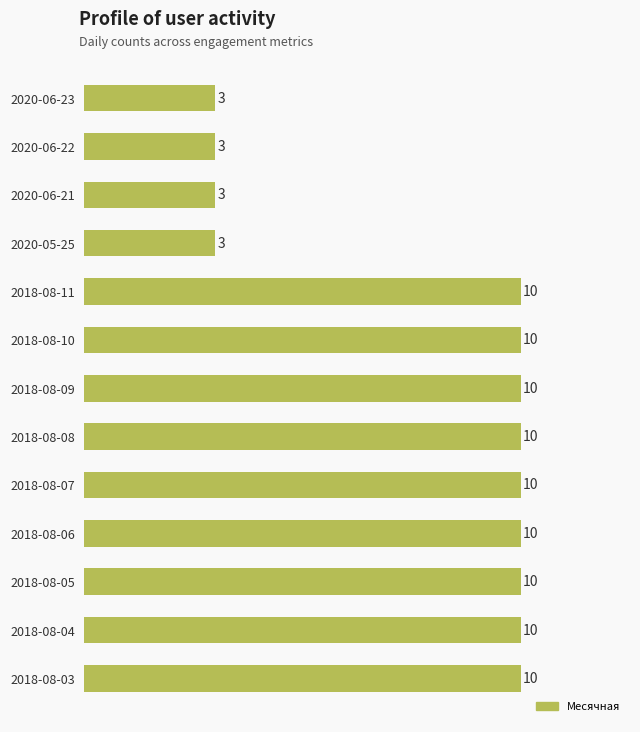

Reading top to bottom, transcribe all the data shown in this chart.

3	3	3	3	10	10	10	10	10	10	10	10	10